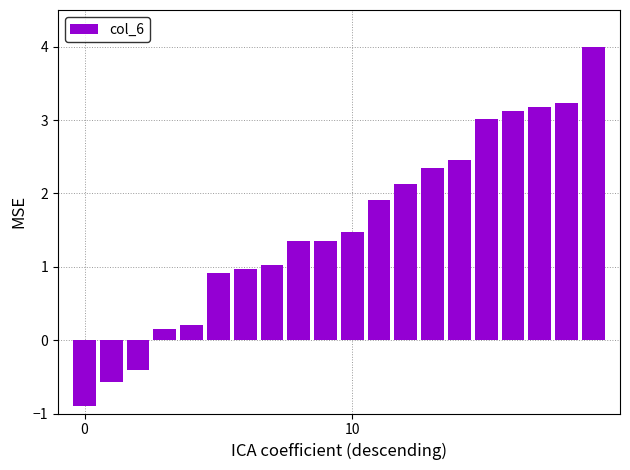

What is the difference between the maximum and minimum values?

4.9